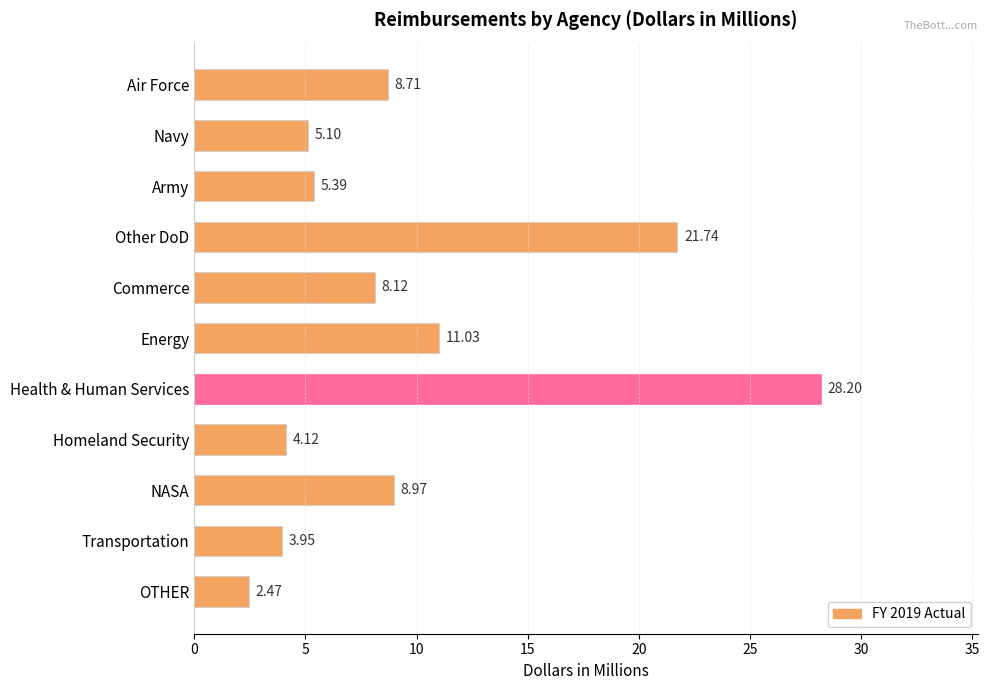

At which label is the value closest to 15?

Energy